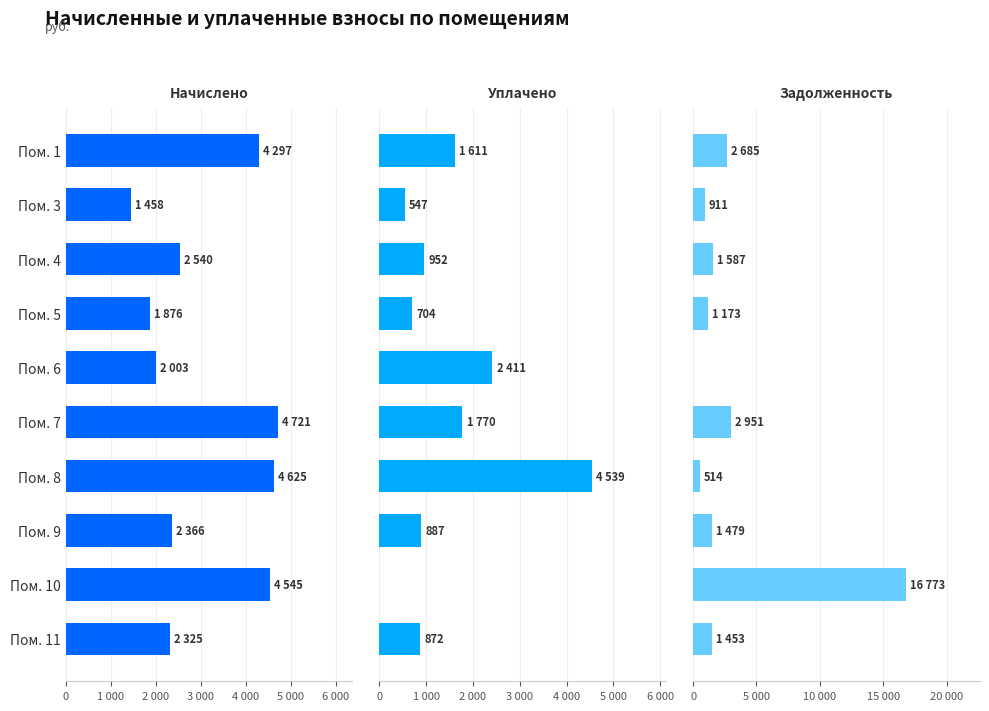

Which has a higher value, Пом. 7 or Пом. 6?

Пом. 7